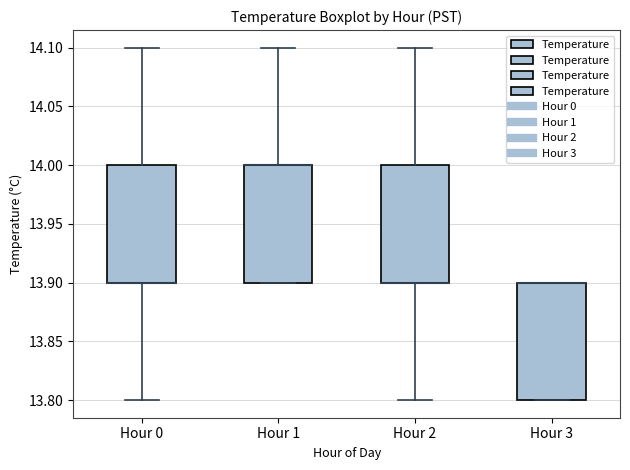

Reading left to right, transcribe this box plot: for each box, give where its median line is, the range the box spans, and where its two whiskers end, as read against the y-axis. The values are not printed on the chart, so give them approximately, as read against the axis.

Hour 0: median 13.9 (drawn on the box's lower edge), box 13.9 to 14.0, whiskers 13.8 to 14.1
Hour 1: median 14.0 (drawn on the box's upper edge), box 13.9 to 14.0, whiskers 13.9 to 14.1
Hour 2: median 13.9 (drawn on the box's lower edge), box 13.9 to 14.0, whiskers 13.8 to 14.1
Hour 3: median 13.9 (drawn on the box's upper edge), box 13.8 to 13.9, whiskers 13.8 to 13.9